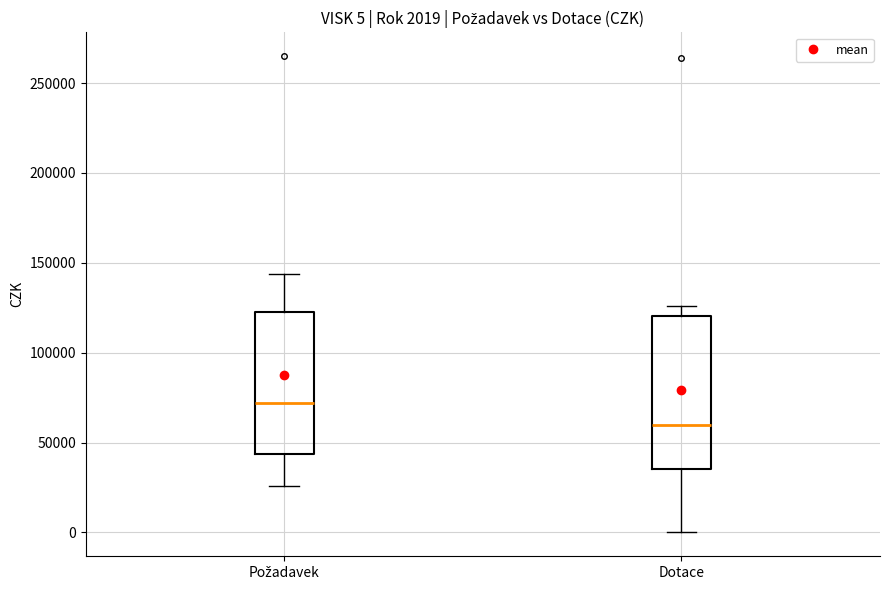

Which box has the highest median line?

Požadavek